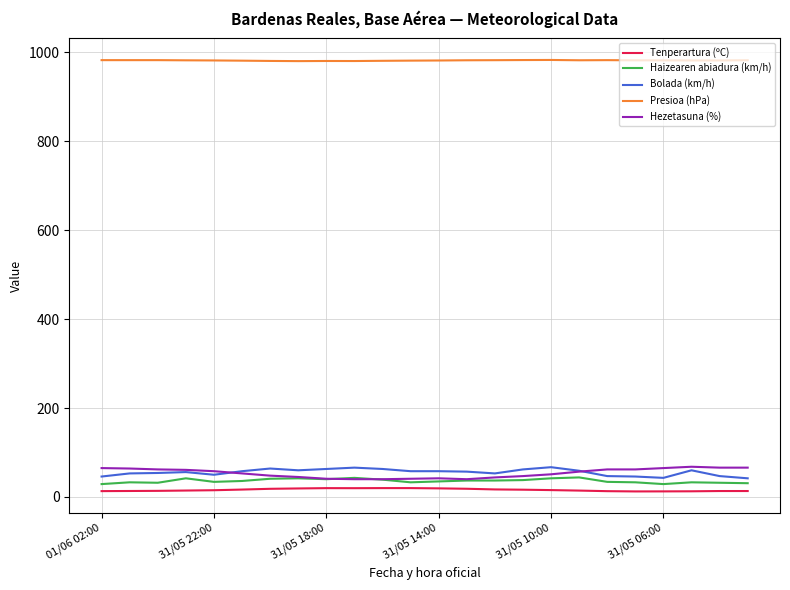

What is the lowest value of the Haizearen abiadura (km/h) series?

29.0